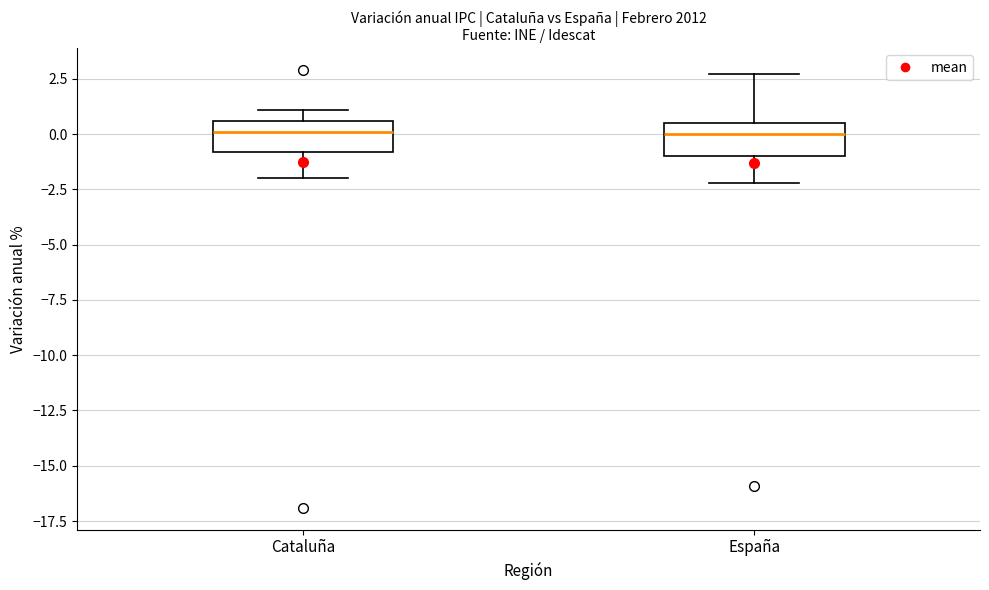

Reading left to right, read every box against the y-axis: the position of its median line, the range the box covers, and the ends of its whiskers. The values are not printed on the chart, so give them approximately, as read against the axis.

Cataluña: median 0.0, box -1.0 to 0.5, whiskers -2.0 to 1.0
España: median 0.0, box -1.0 to 0.5, whiskers -2.0 to 2.5